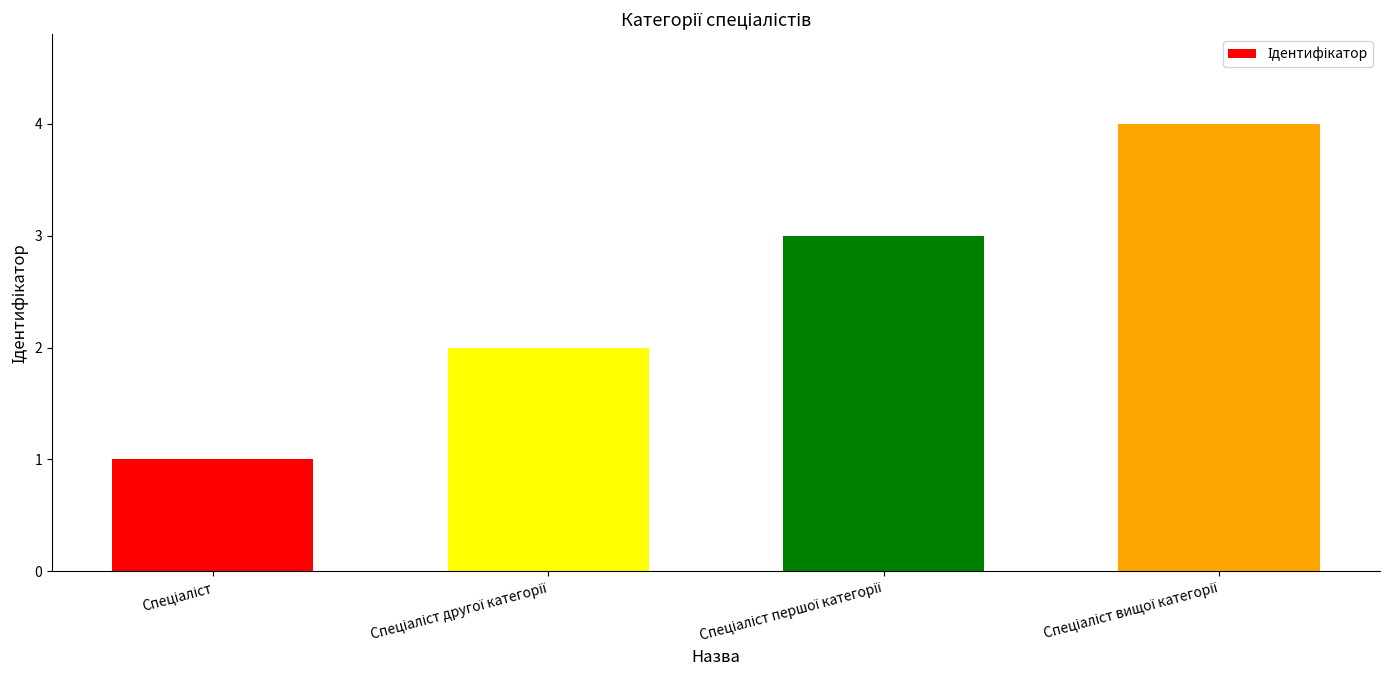

What is the sum of all values?

10